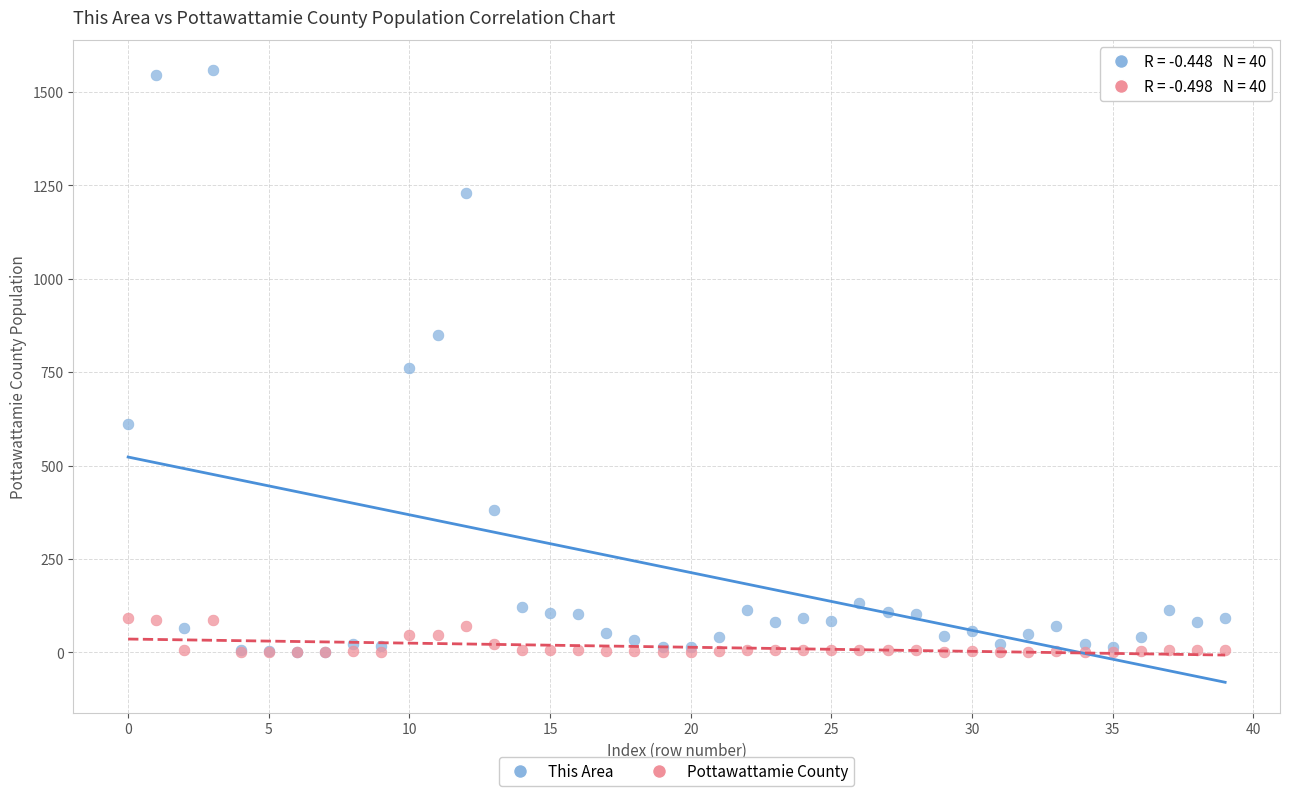

Which series has the widest spread of Y values?

This Area